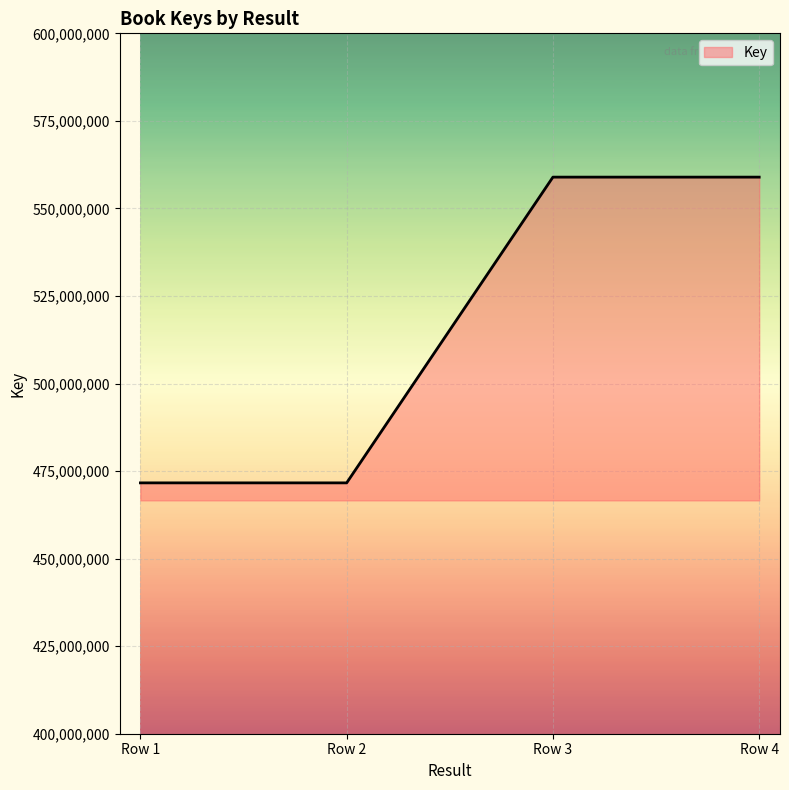

Reading left to right, extract all data points from this chart.

471633004	471633004	558938203	558938203